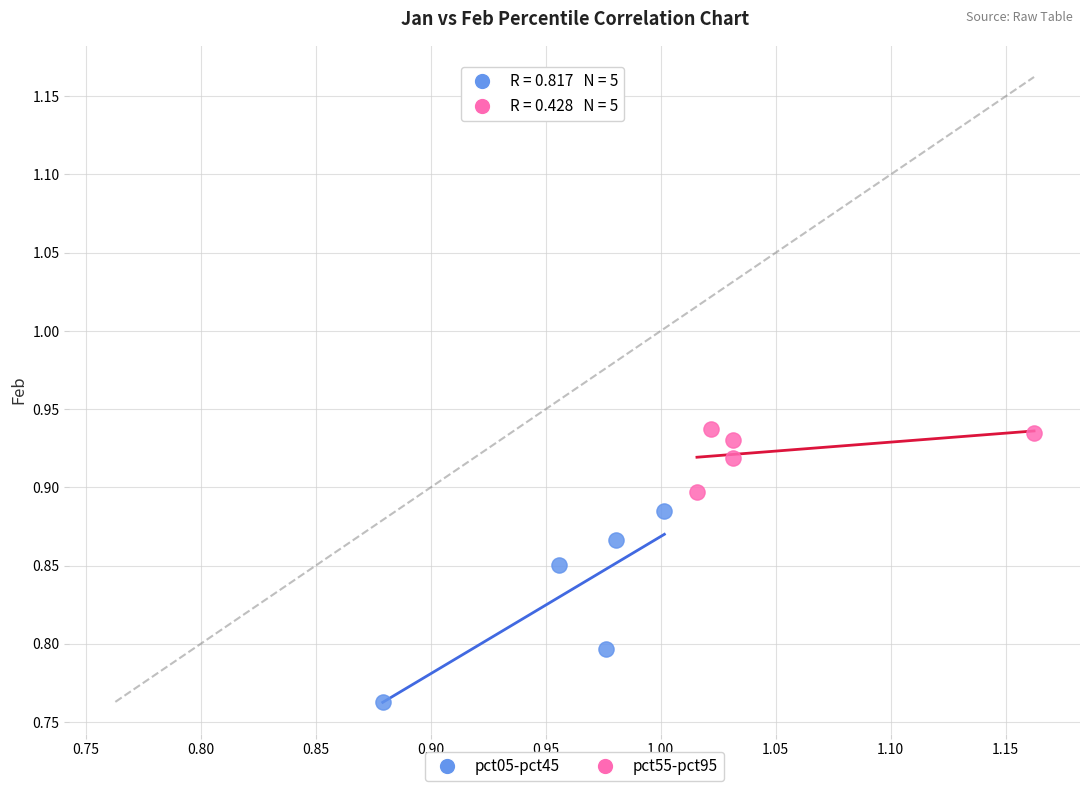

Which series has the widest spread of Y values?

pct05-pct45